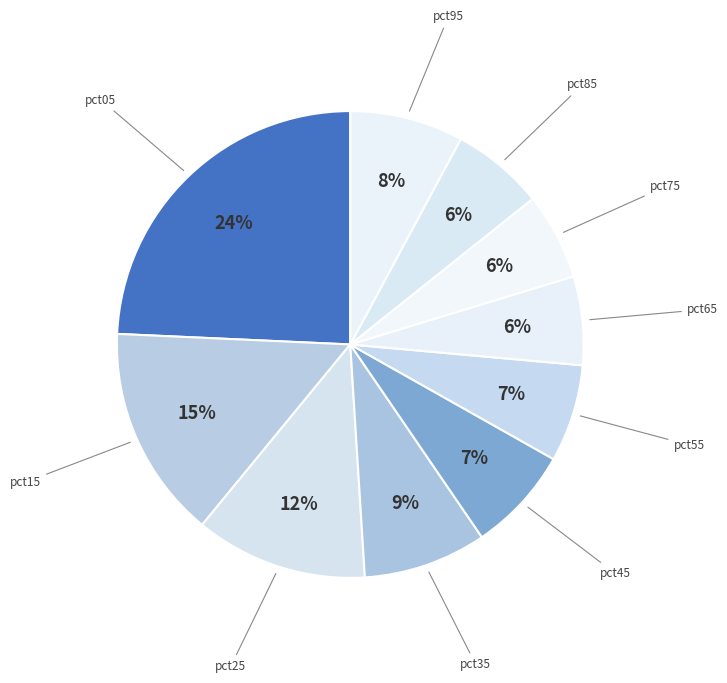

How many segments does this pie chart have?

10